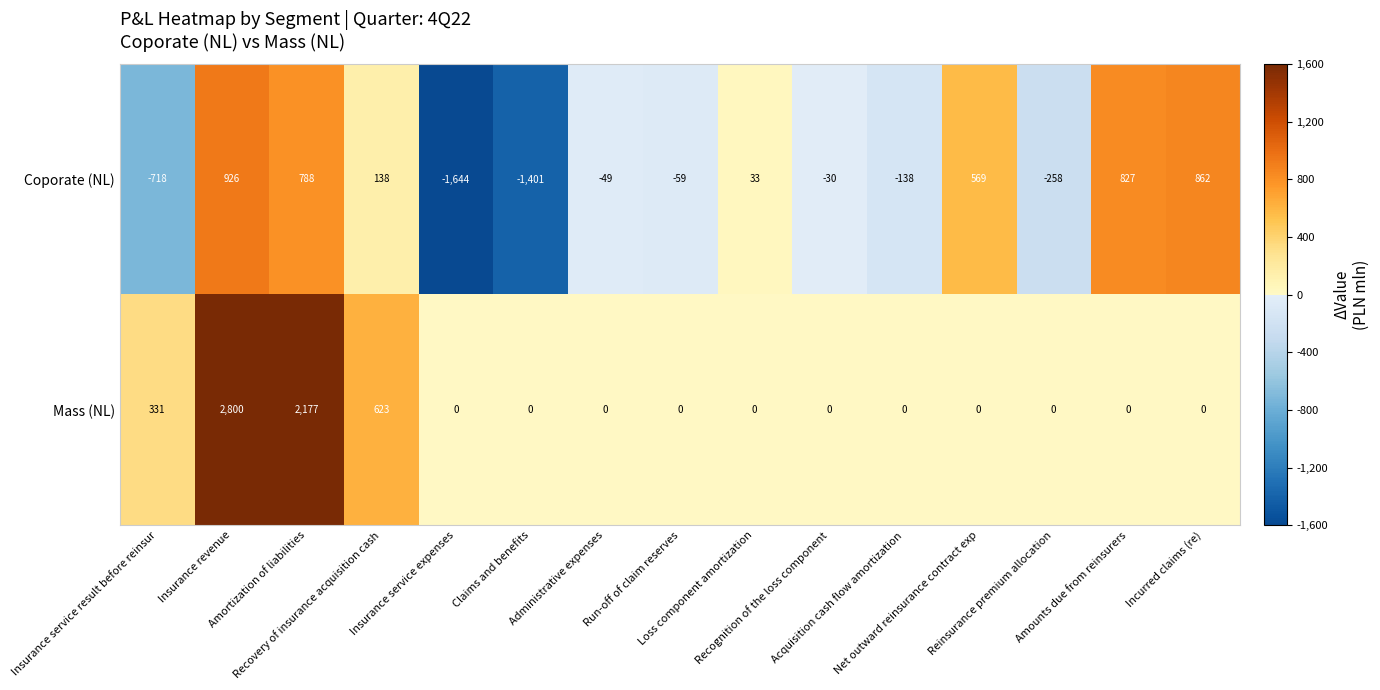

At which category is the sum across all series the highest?

Insurance revenue